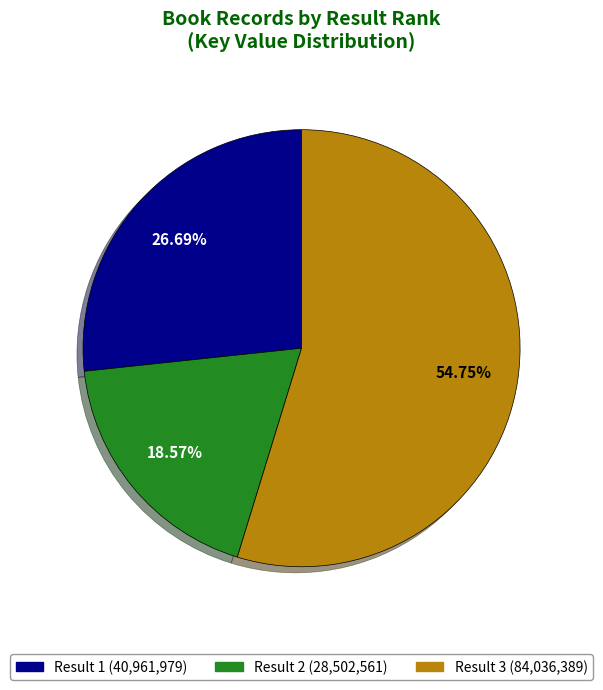

What is the ratio of the value at Result 1 (40,961,979) to the value at Result 3 (84,036,389)?

0.5